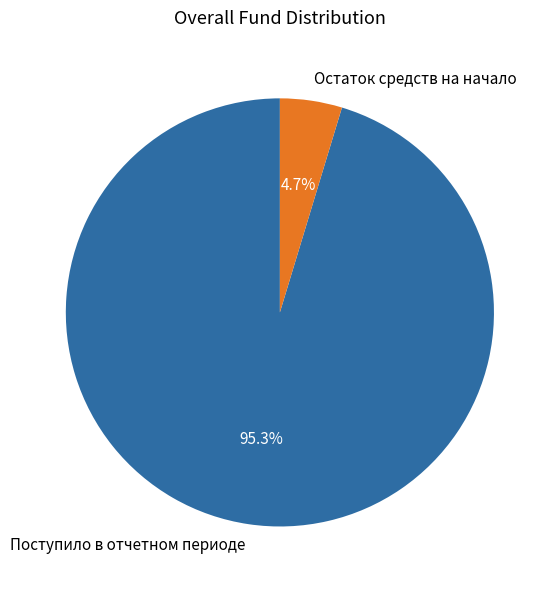

To the nearest percent, what percentage of the pie is Поступило в отчетном периоде?

95%